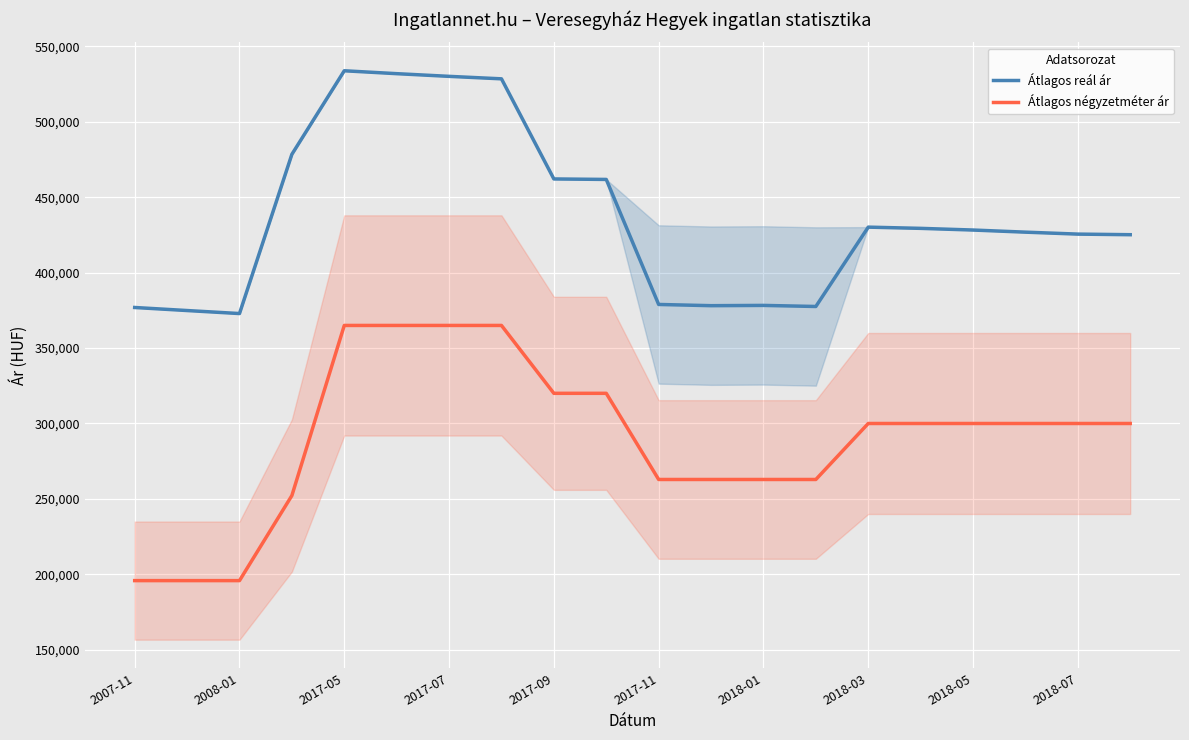

True or false: Átlagos négyzetméter ár and Átlagos reál ár intersect in this chart.

False